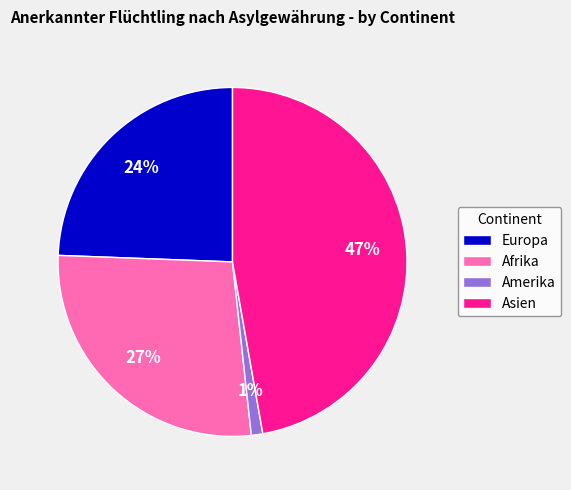

Which category has the smallest portion of the pie?

Amerika